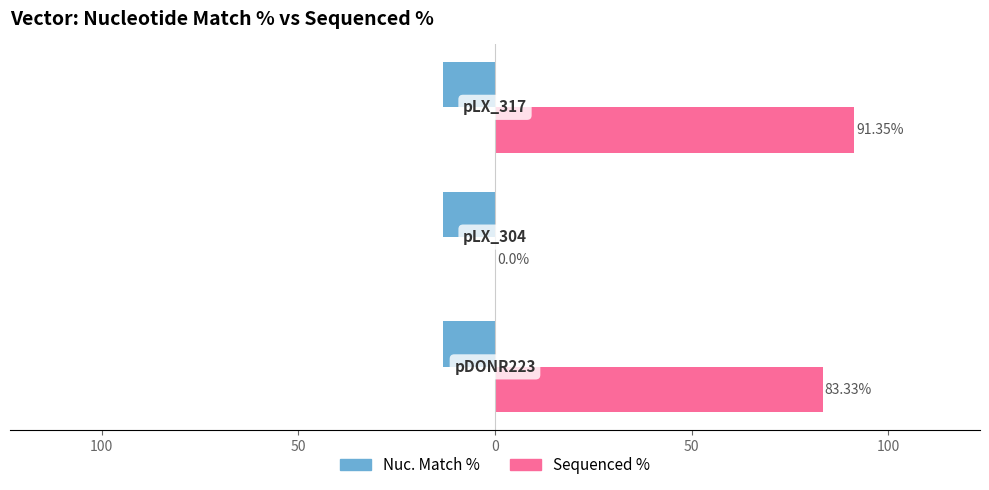

What are all the series names shown in the legend?

Nuc. Match %, Sequenced %